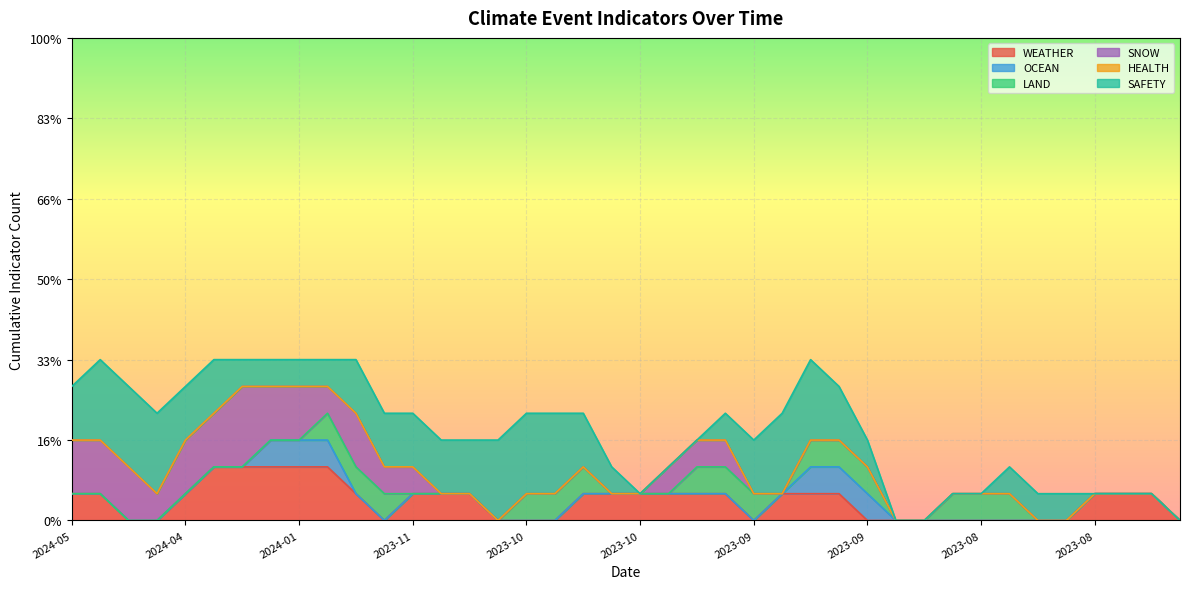

Count the OCEAN values in the range 0 to 1.

40